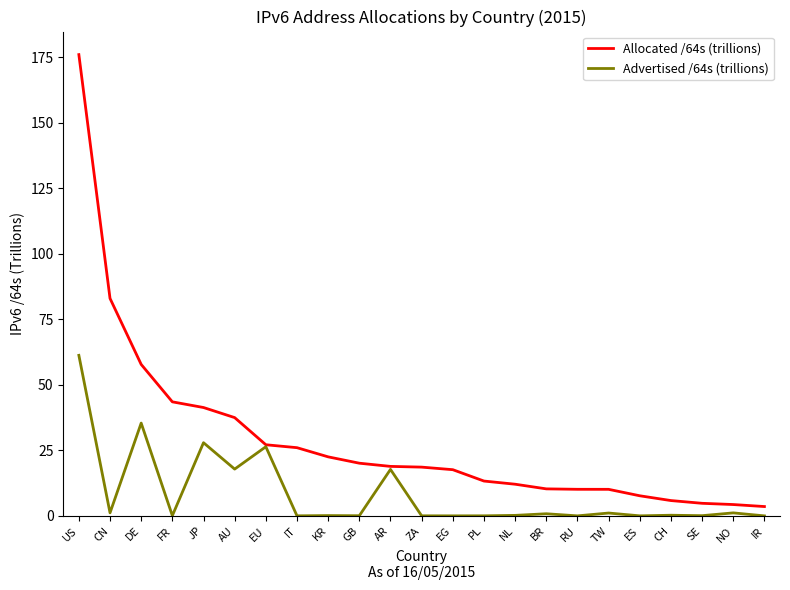

What position from the right is JP?

19